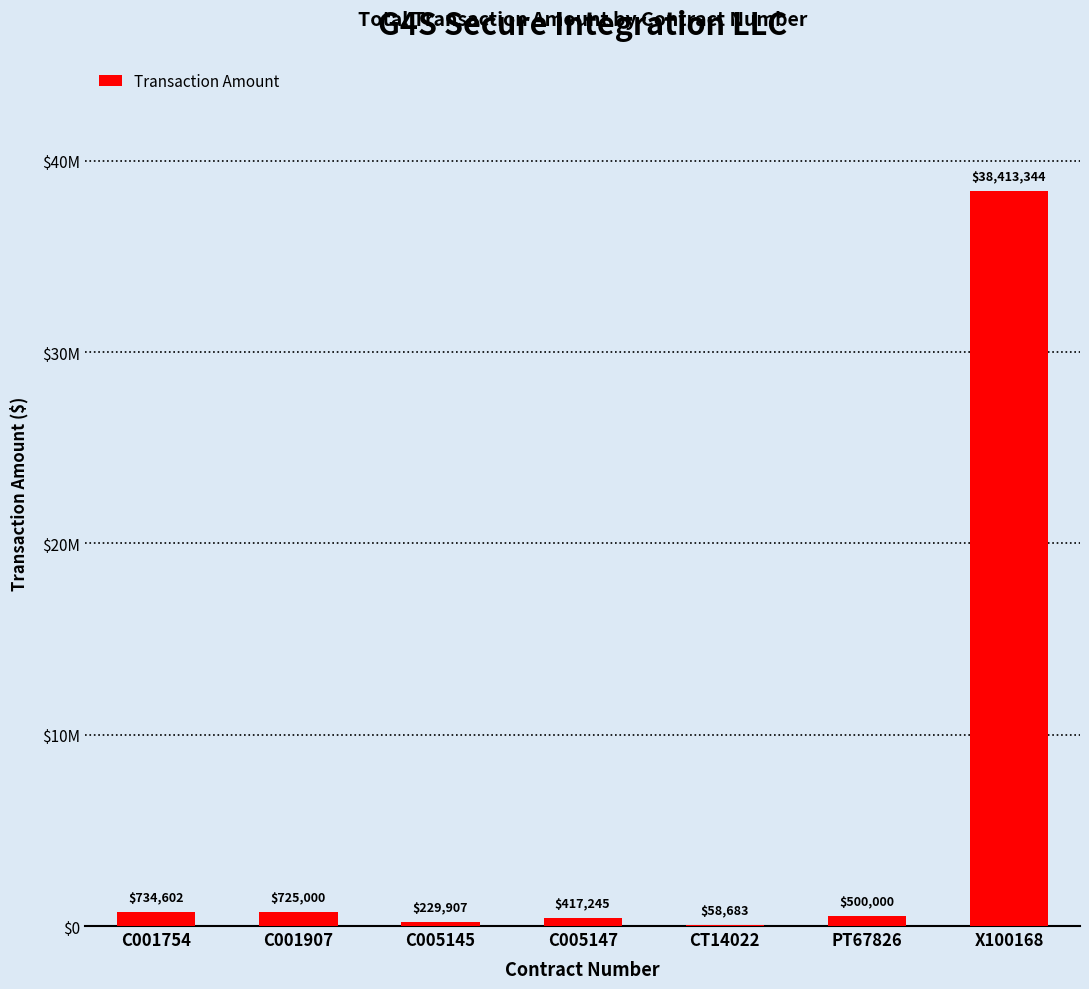

At which label is the value closest to 19236013?

C001754